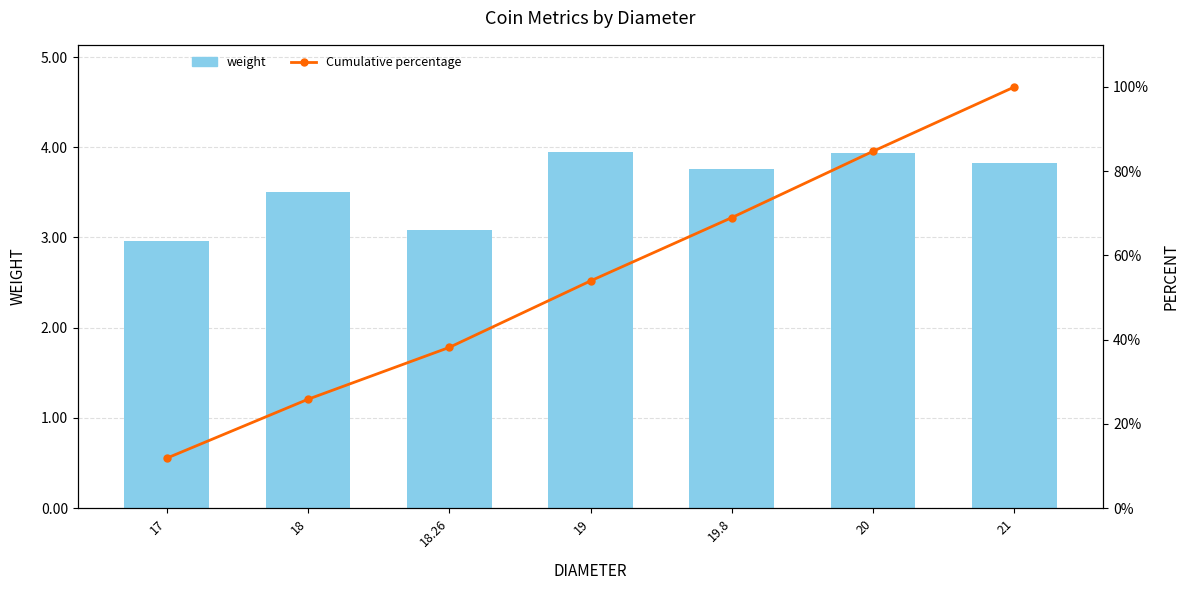

Read the weight value at 18.26.

3.1